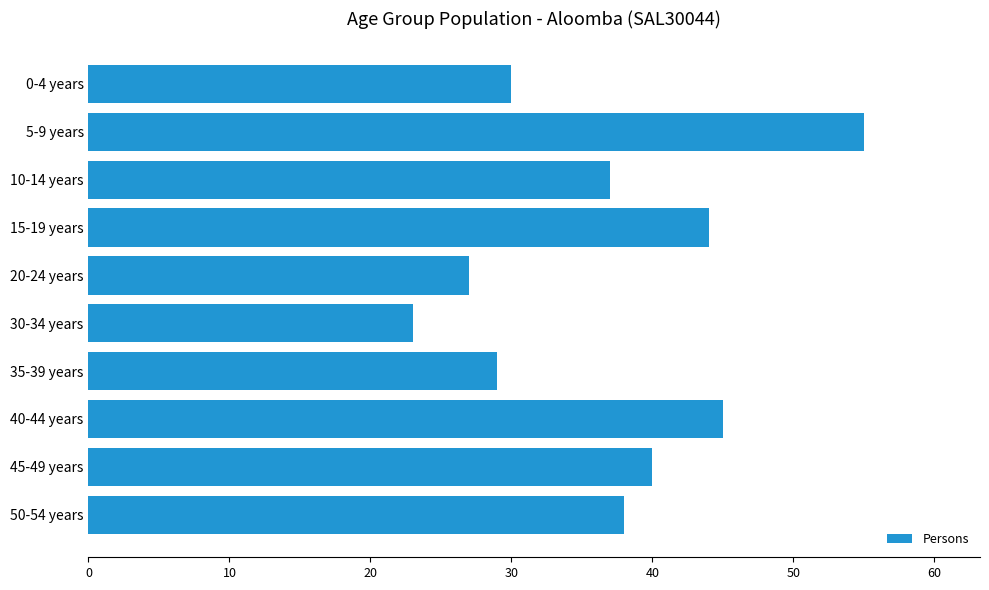

What position from the bottom is 5-9 years?

9